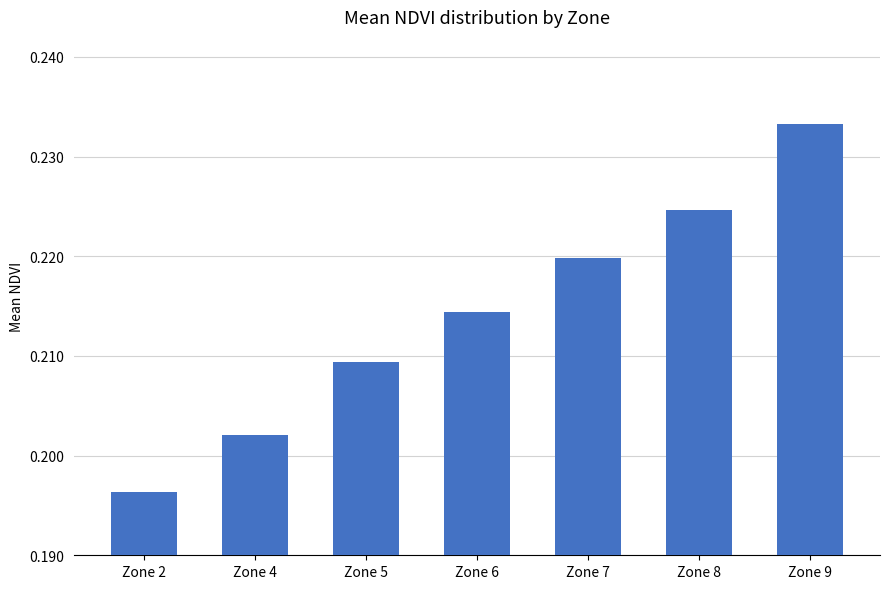

True or false: the data shows 0.1 at Zone 8.

False